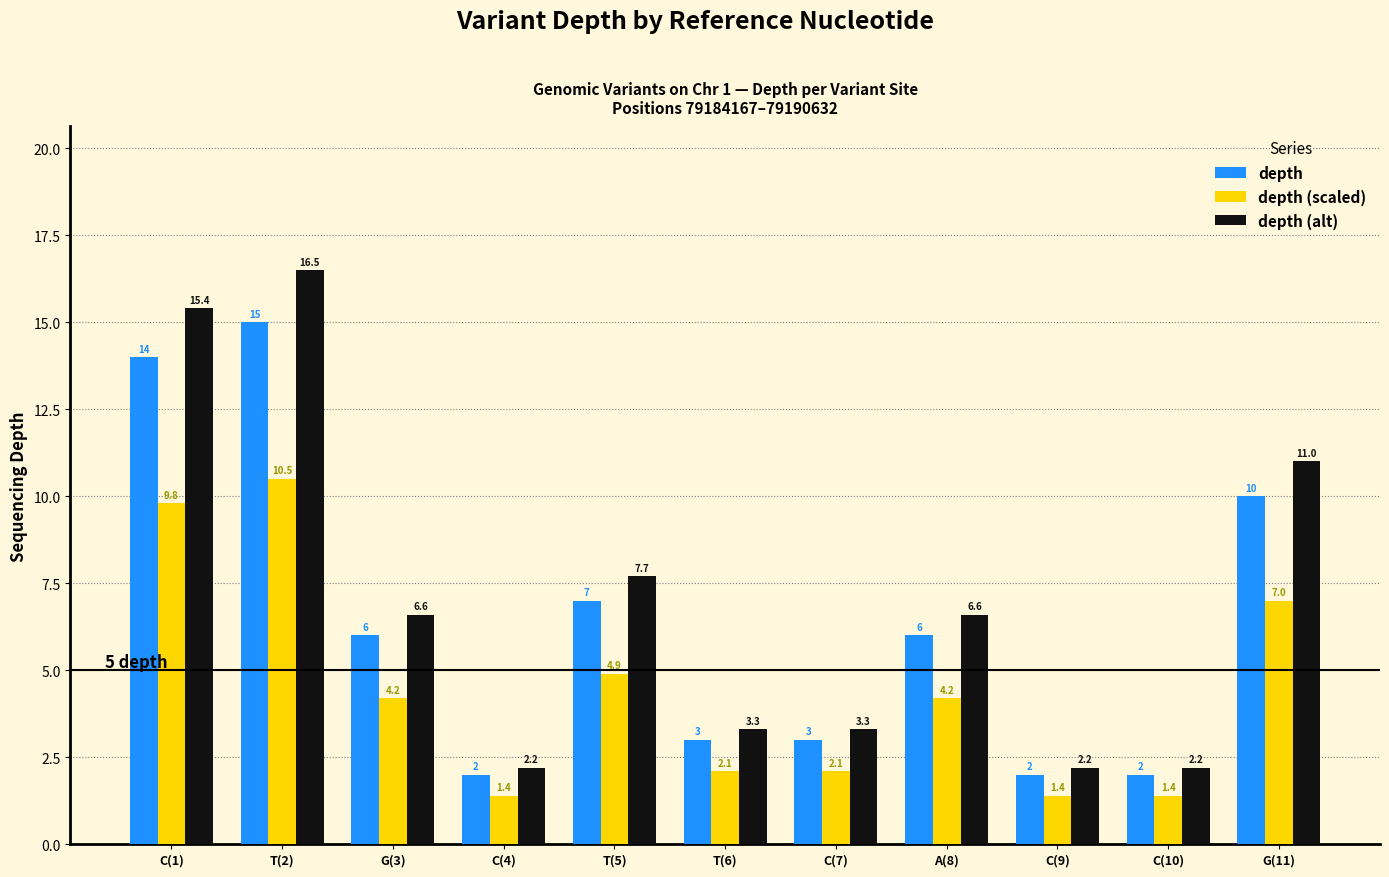

What is the sum of the depth values at T(6) and C(4)?

5.0